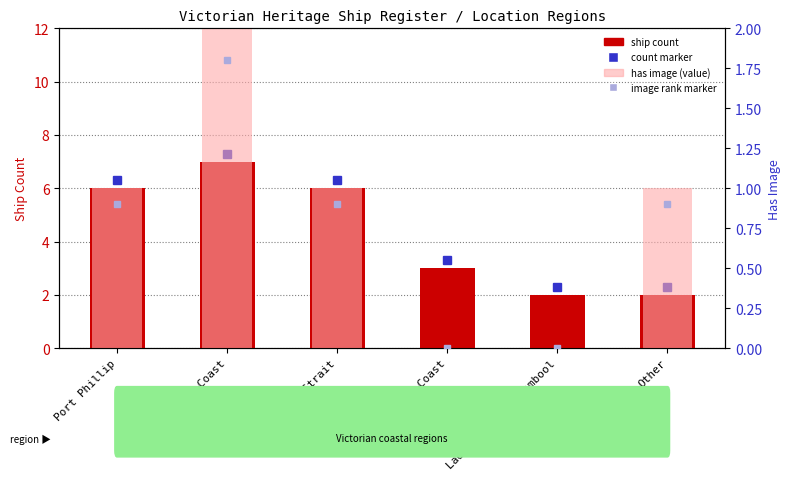

At Port Phillip, list the series in order from largest to smallest.

ship count, has image (value)